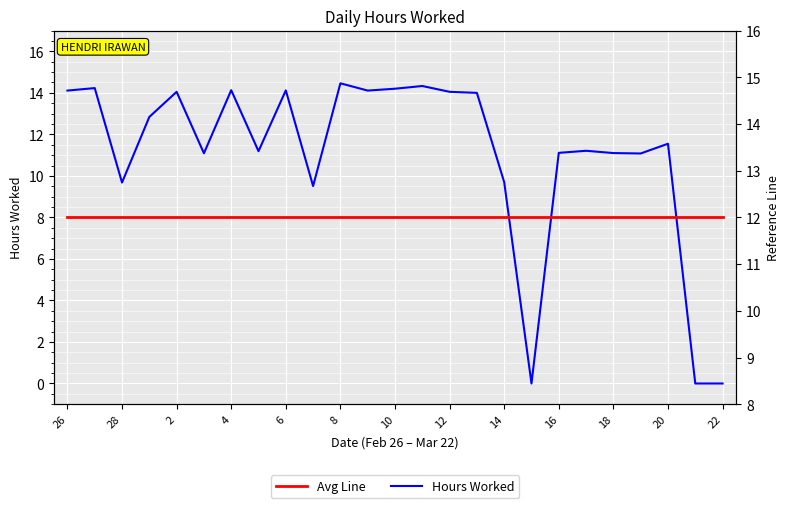

Rank the series by their maximum value, from lowest to highest.

Avg Line, Hours Worked